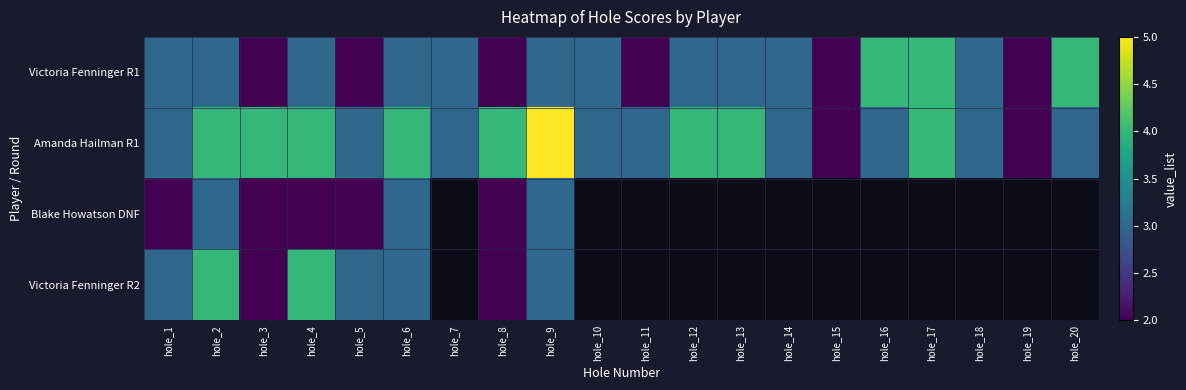

At how many categories does at least one series exceed 2?

18